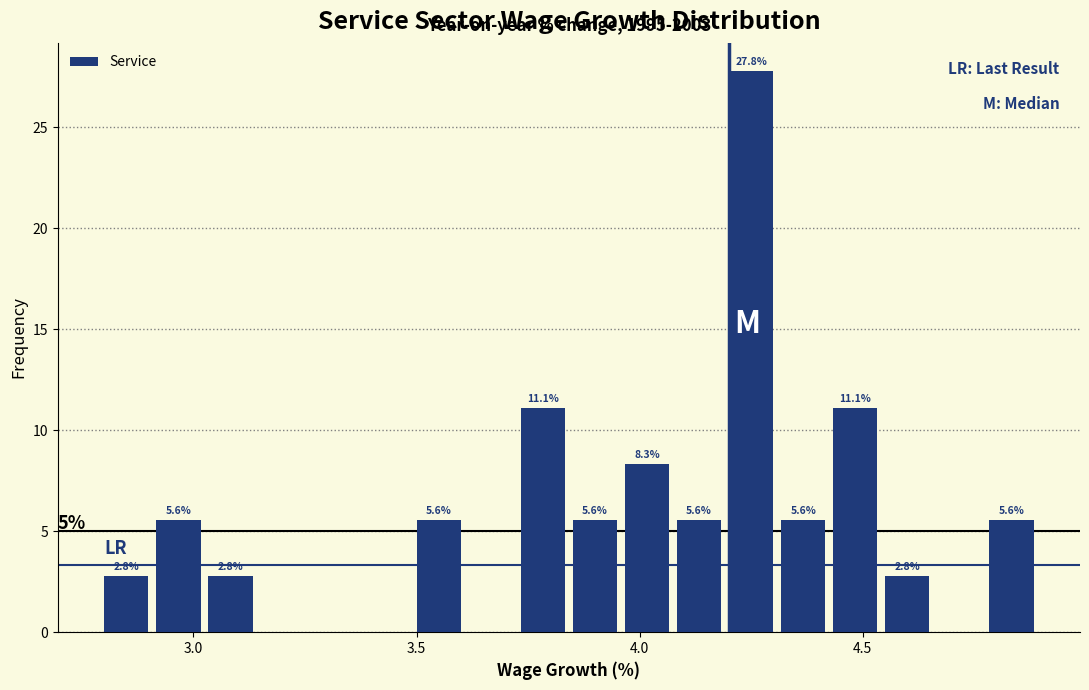

Read against the x-axis, roughly where is the centre of the tallest bar?

4.25